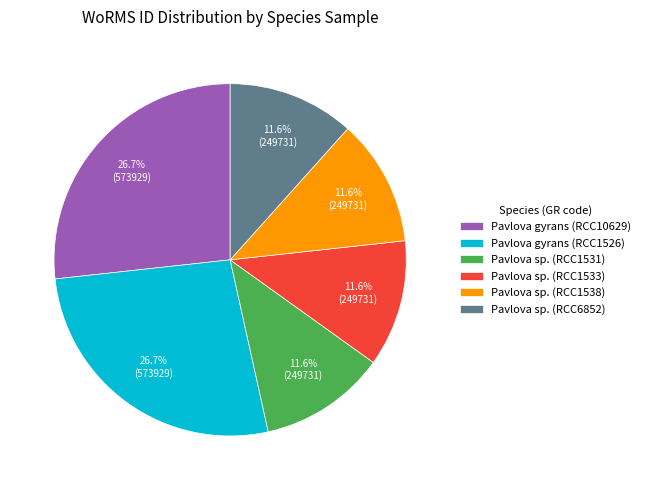

To the nearest percent, what is the combined percentage of Pavlova sp. (RCC1533) and Pavlova sp. (RCC1531)?

23%